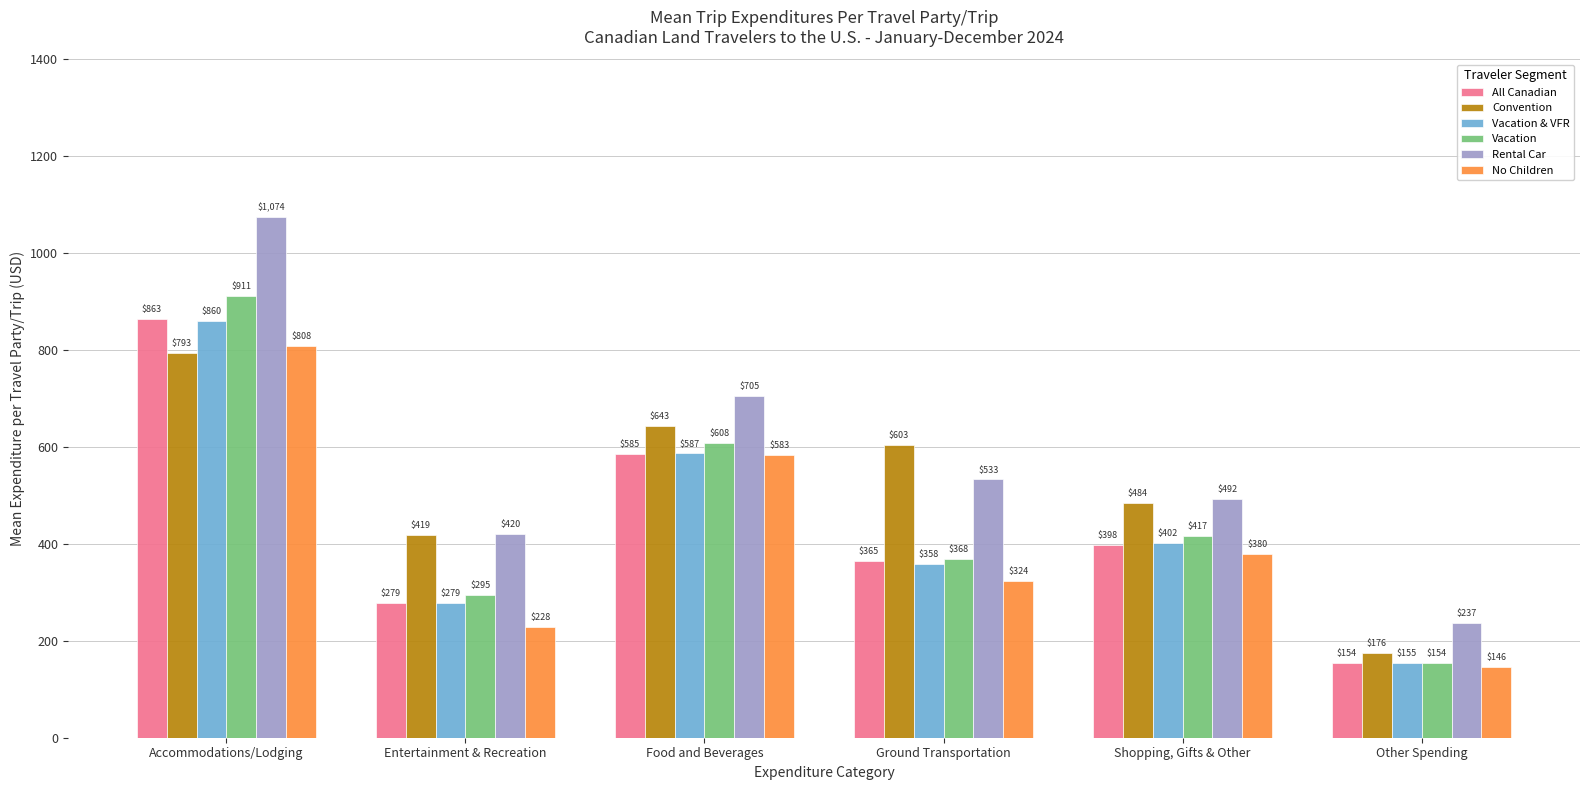

What is the value of the Vacation & VFR bar at the 5th from the left?

402.1